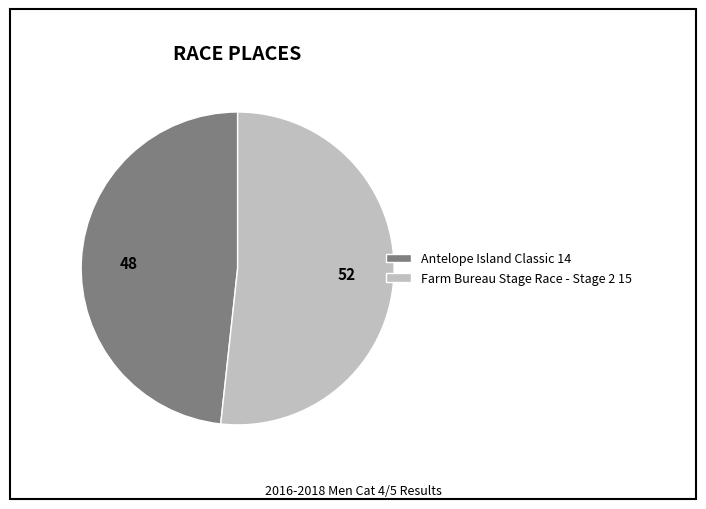

How many segments does this pie chart have?

2